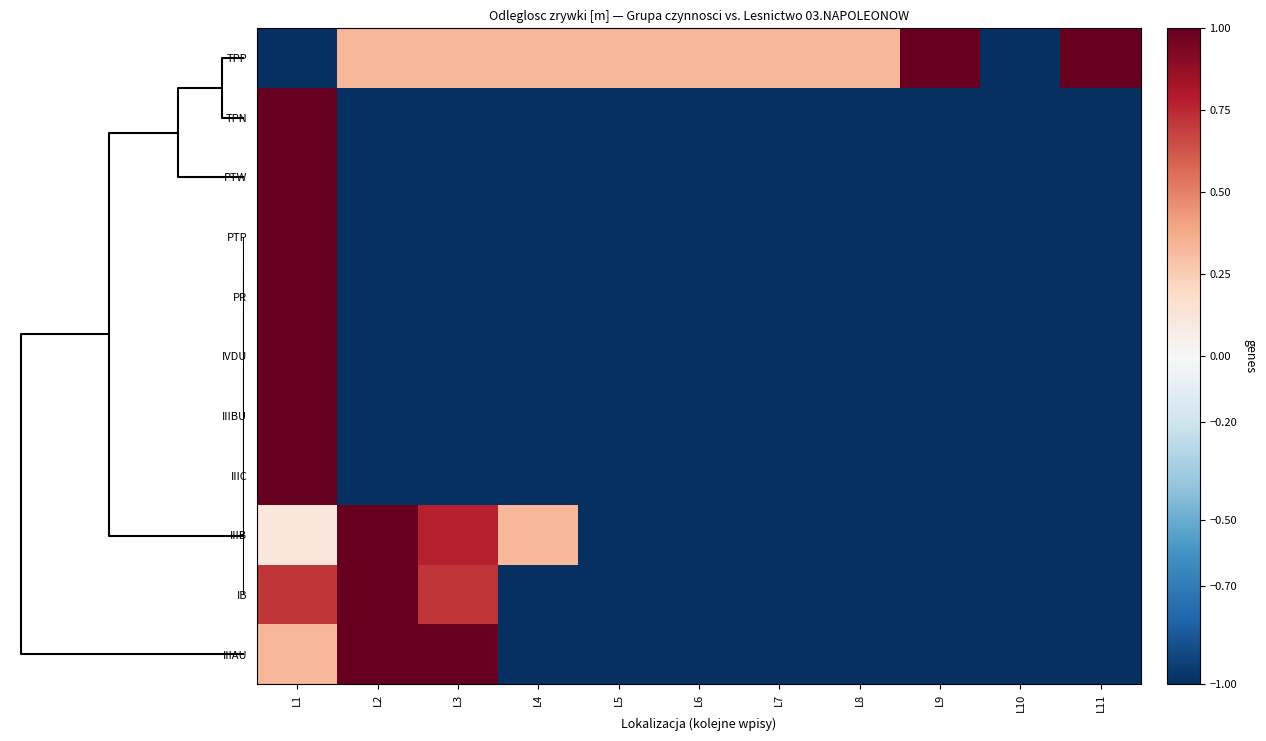

Which series has the largest total across all categories?

TPP